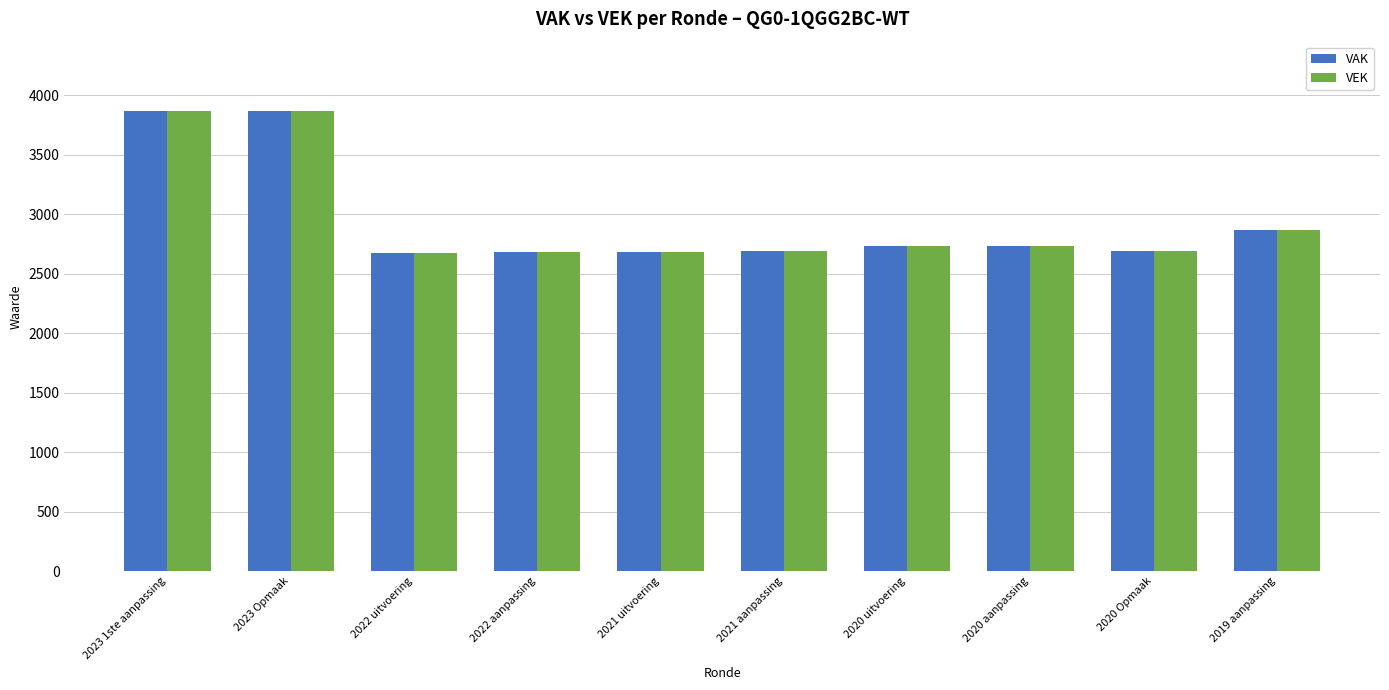

How many groups of bars are there?

10